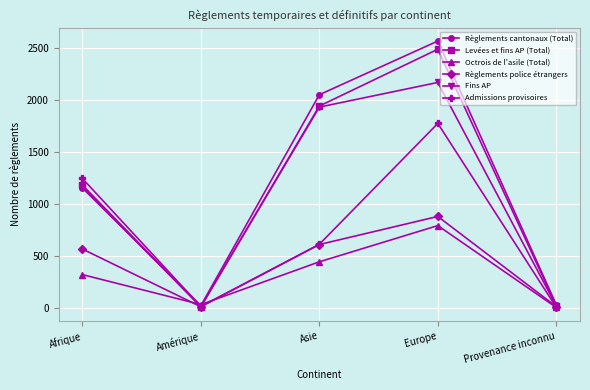

How many distinct data groups are displayed?

6